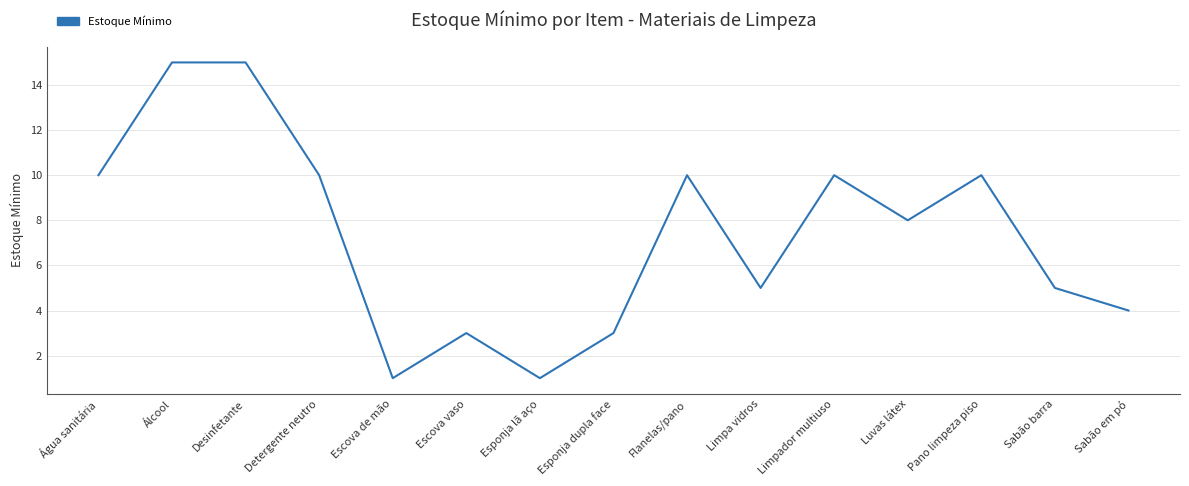

What is the change in value from Esponja dupla face to Flanelas/pano?

+7